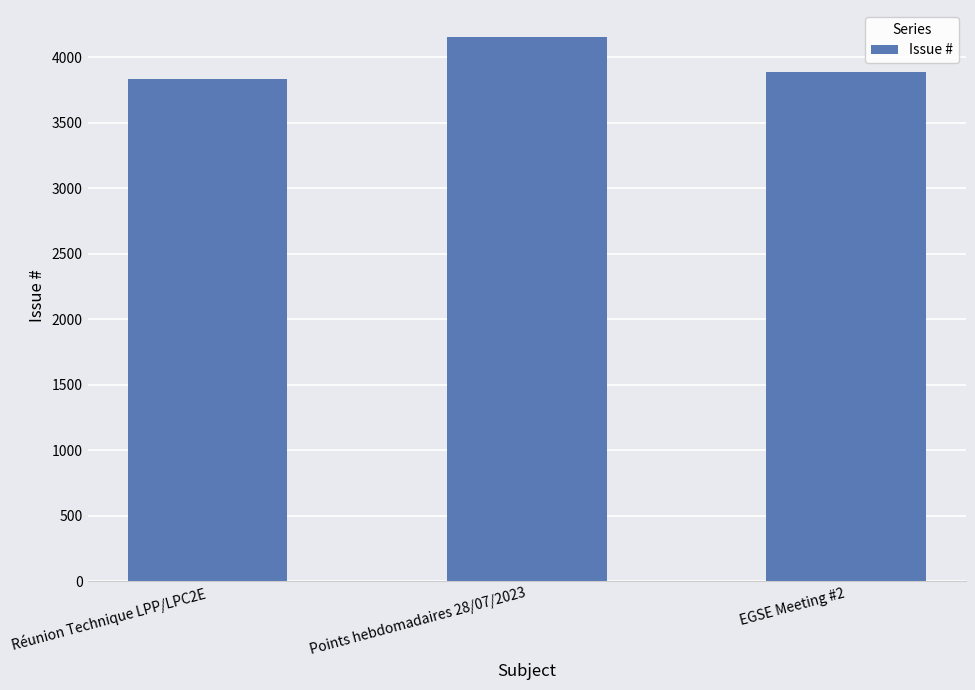

What is the sum of all values?

11874